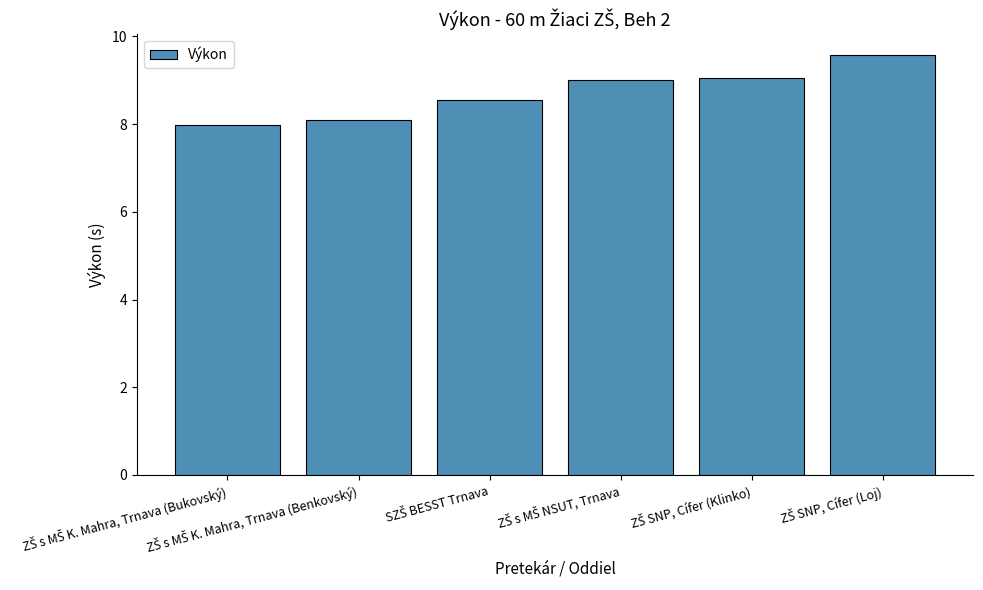

What is the greatest value displayed?

9.6